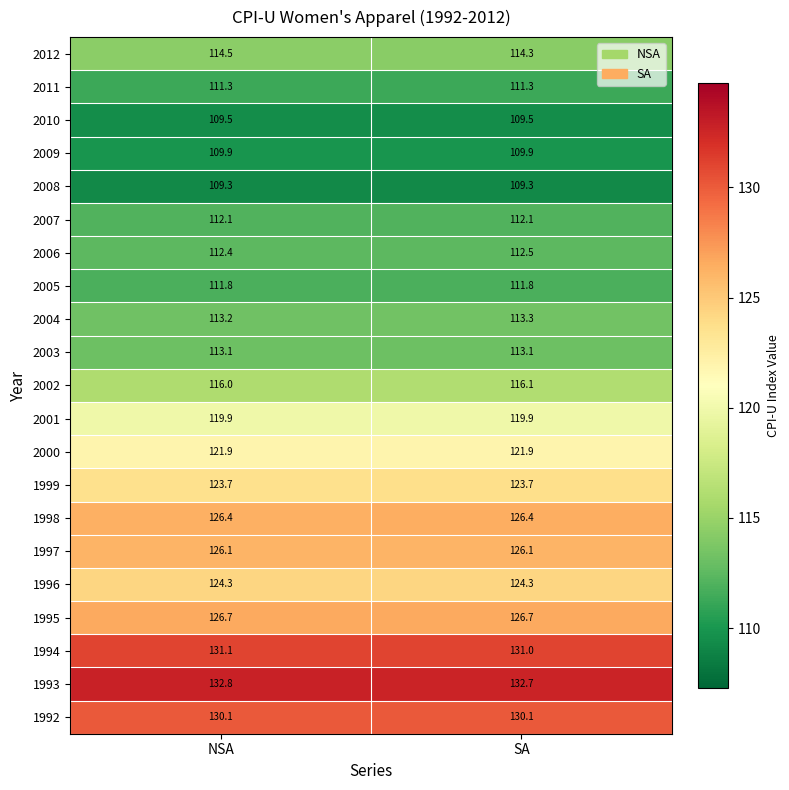

What is the sum of all 1997 values?

252.2